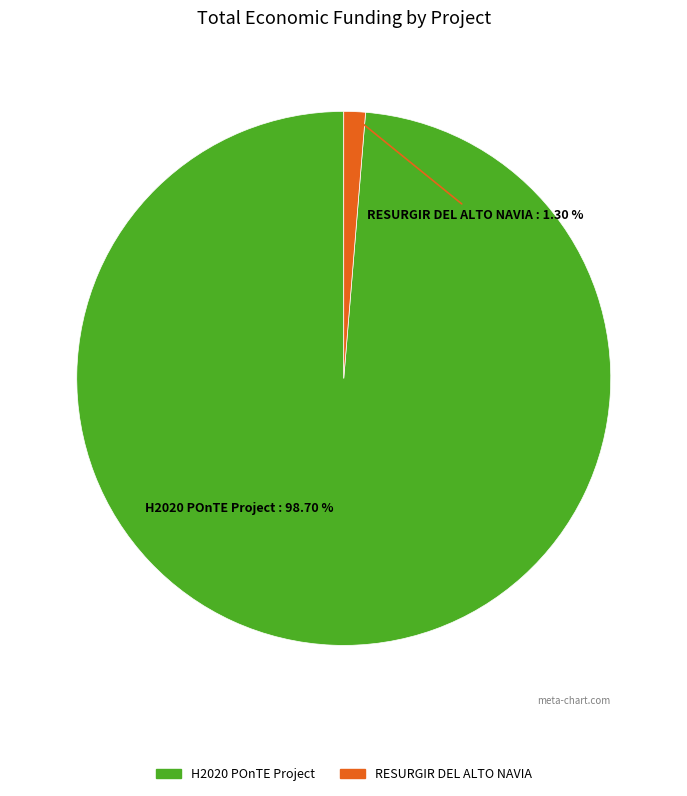

To the nearest percent, what is the combined percentage of RESURGIR DEL ALTO NAVIA and H2020 POnTE Project?

100%